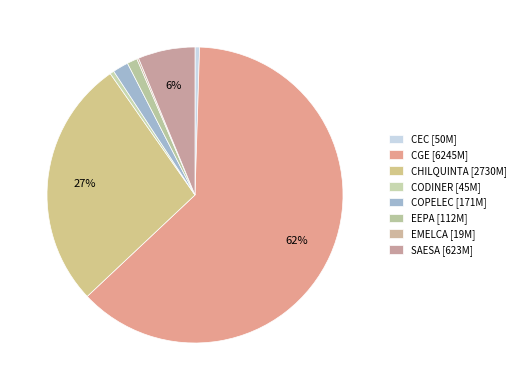

To the nearest percent, what portion does SAESA represent?

6%